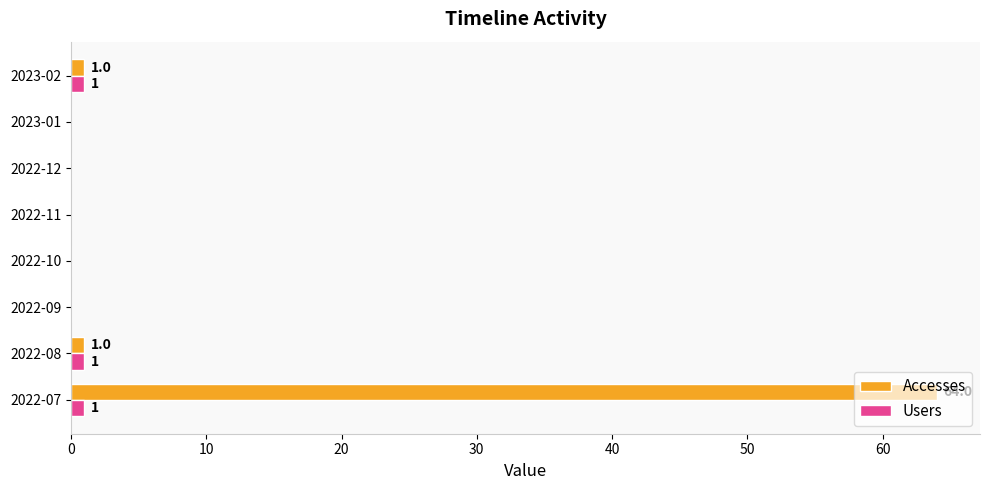

The value of Accesses at 2022-11 is -43. True or false?

False